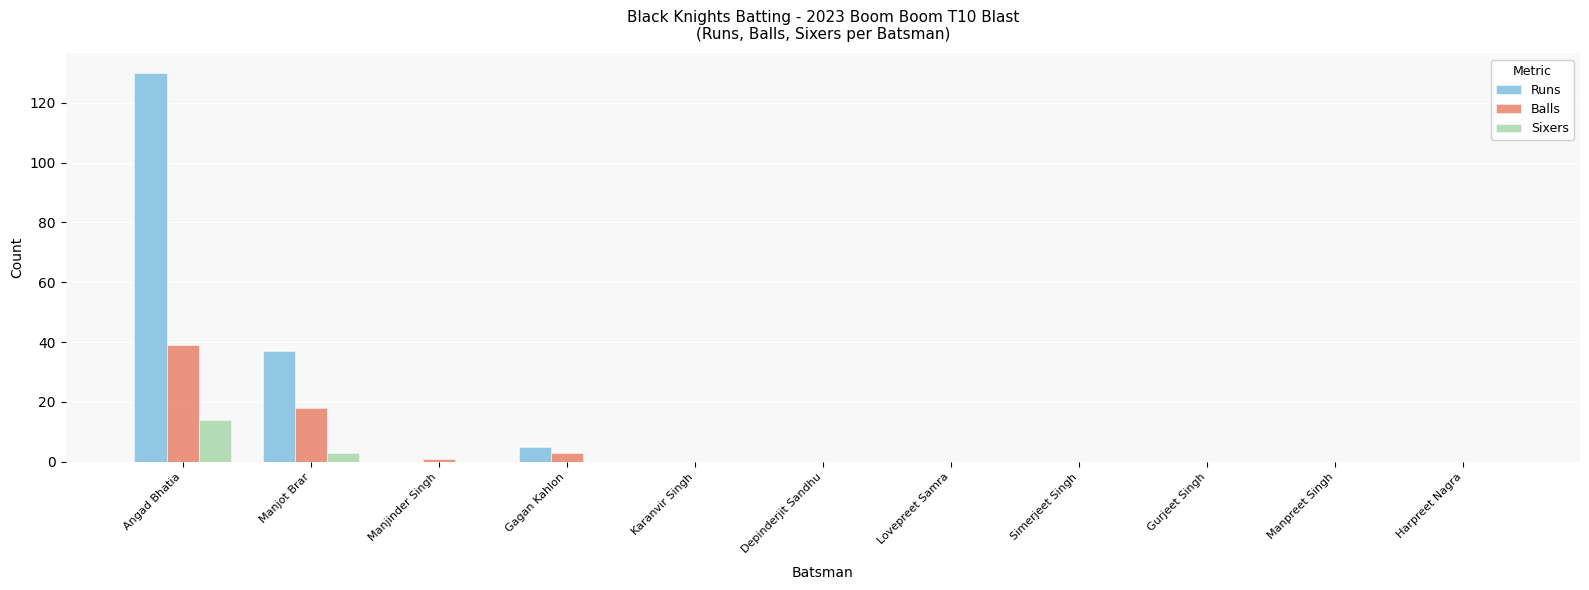

At which label is Sixers closest to 7?

Manjot Brar